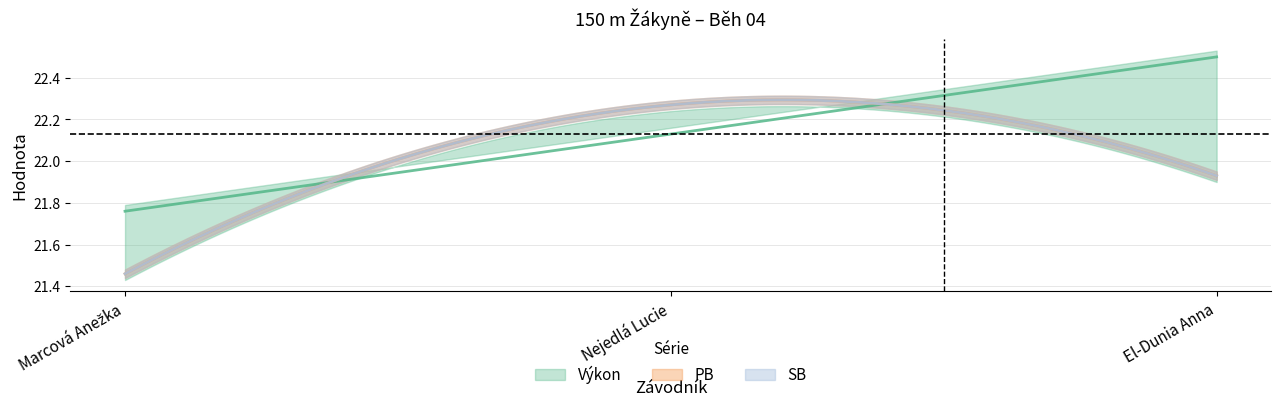

Rank the series at Nejedlá Lucie from lowest to highest value.

Pořadí, Výkon, PB, SB